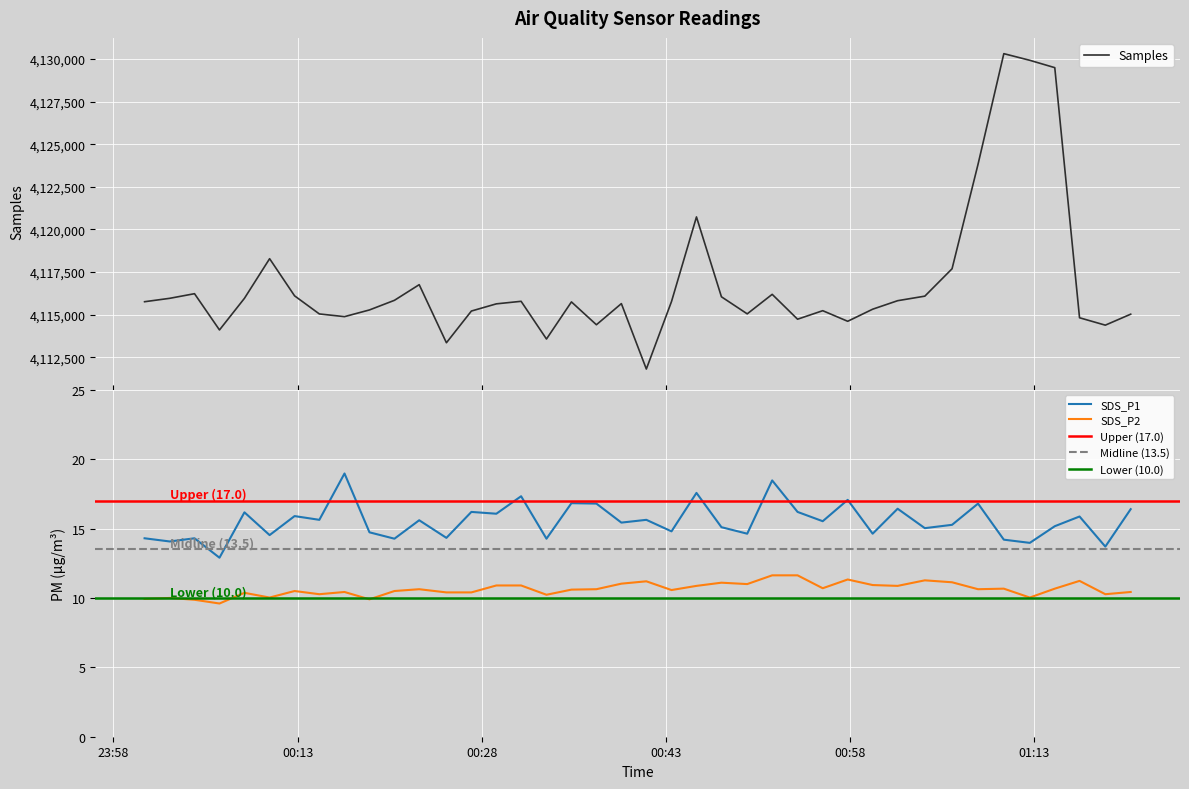

Which label corresponds to the smallest value in the chart?

2021/07/25 00:06:38